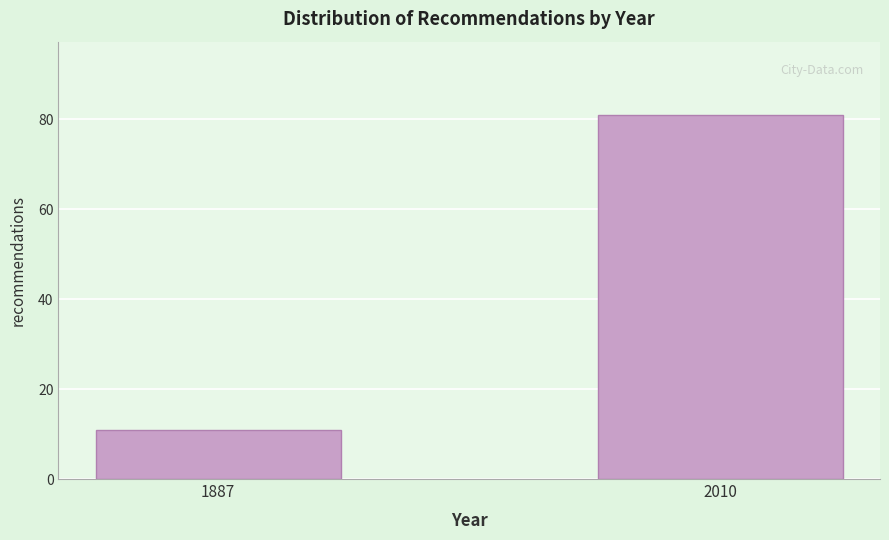

Reading right to left, transcribe all the data shown in this chart.

81	11